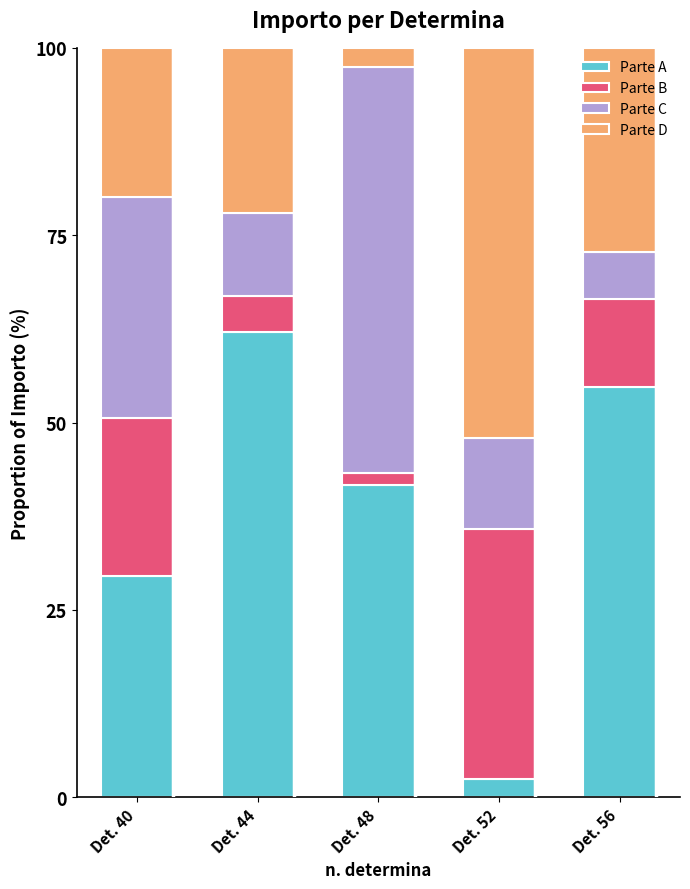

What value does the Parte A series have at Det. 40?

29.5